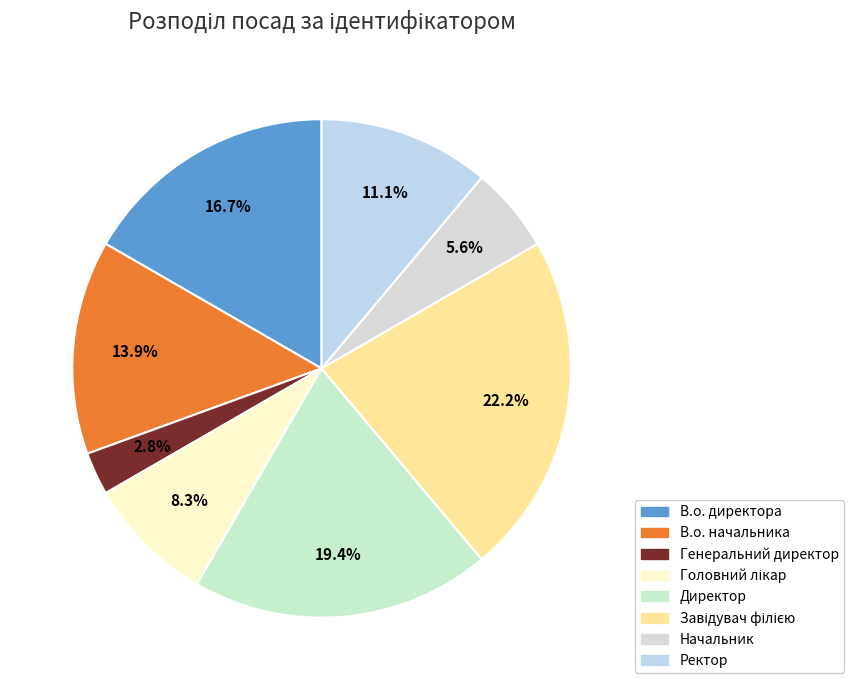

Which has a higher value, В.о. начальника or Ректор?

В.о. начальника